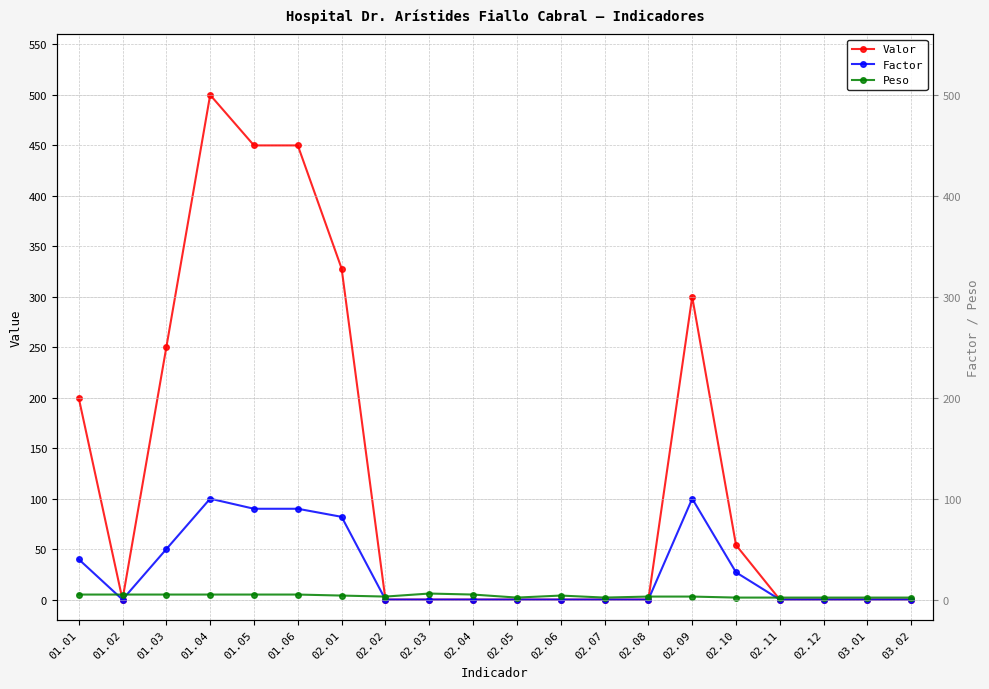

What is the difference between the second highest and second lowest values in the Factor series?

100